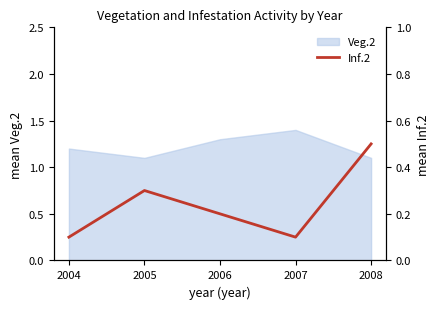

The value of Veg.2 at 2004 is 1.2. True or false?

True